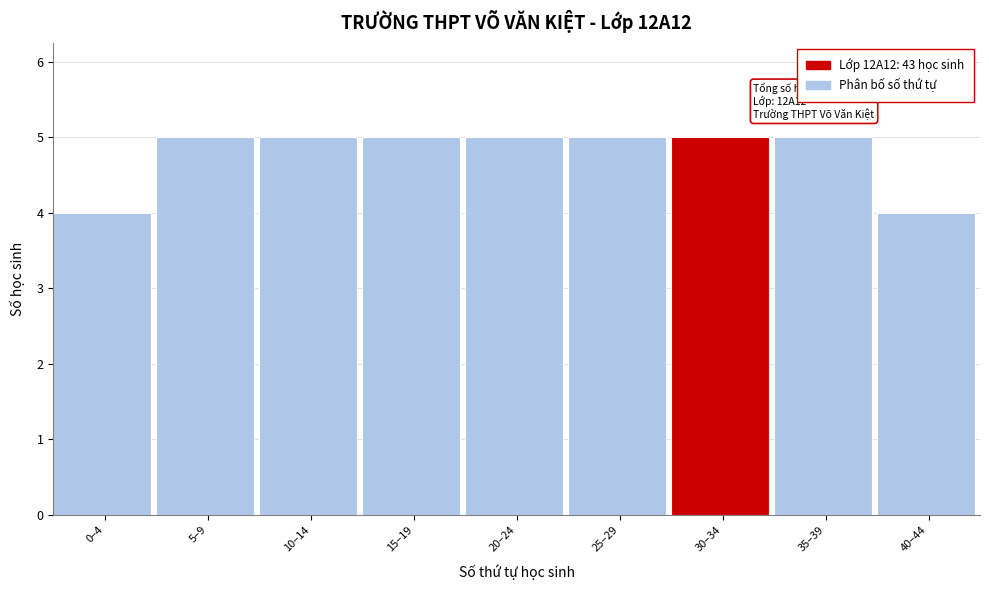

Reading left to right, what are all the values shown in this chart?

4	5	5	5	5	5	5	5	4